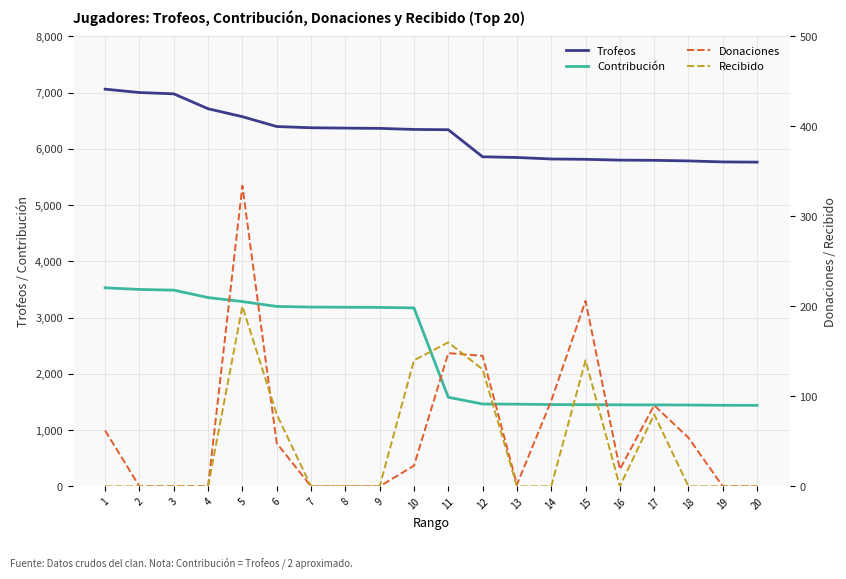

Does the chart have visible grid lines?

Yes